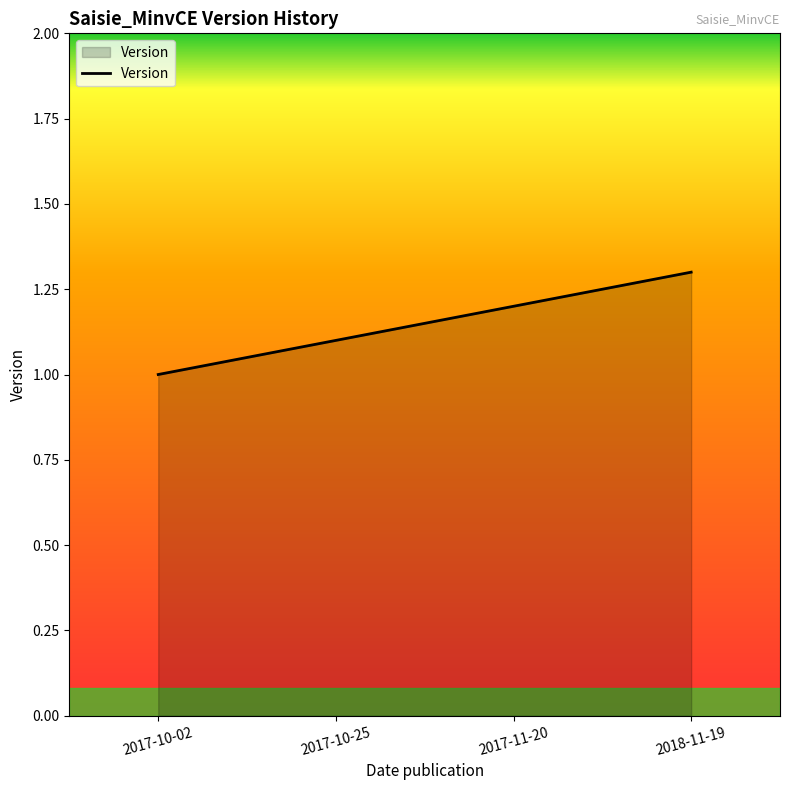

Is it true that the value at 2017-10-02 is 1.7?

False